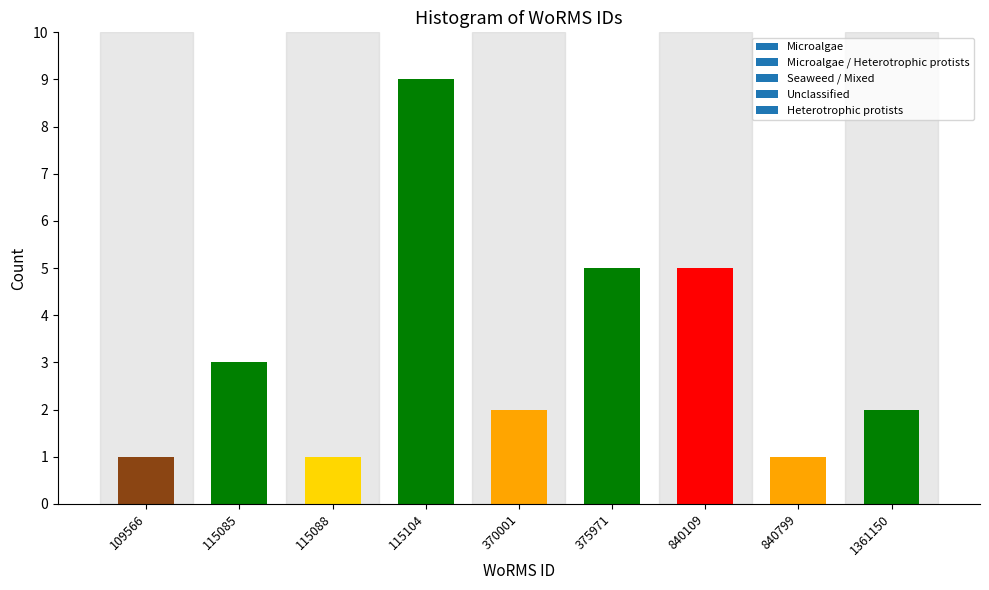

Reading left to right, transcribe all the data shown in this chart.

1	3	1	9	2	5	5	1	2